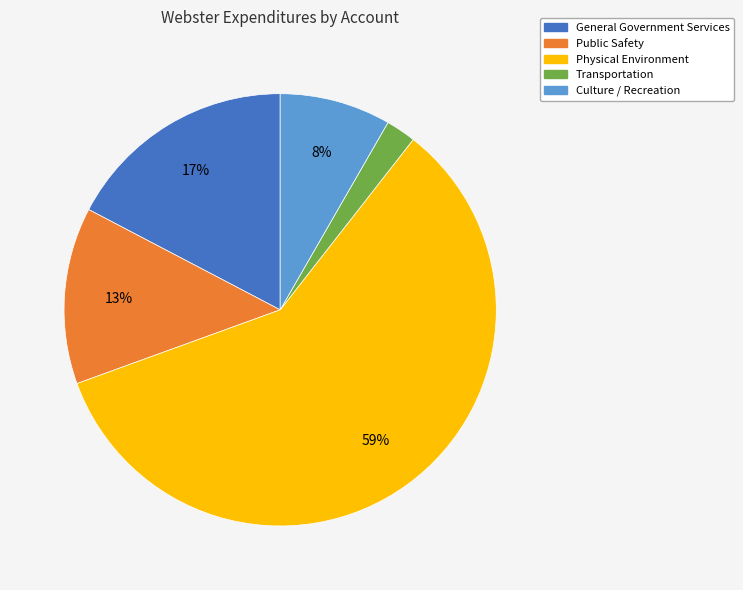

How many segments does this pie chart have?

5